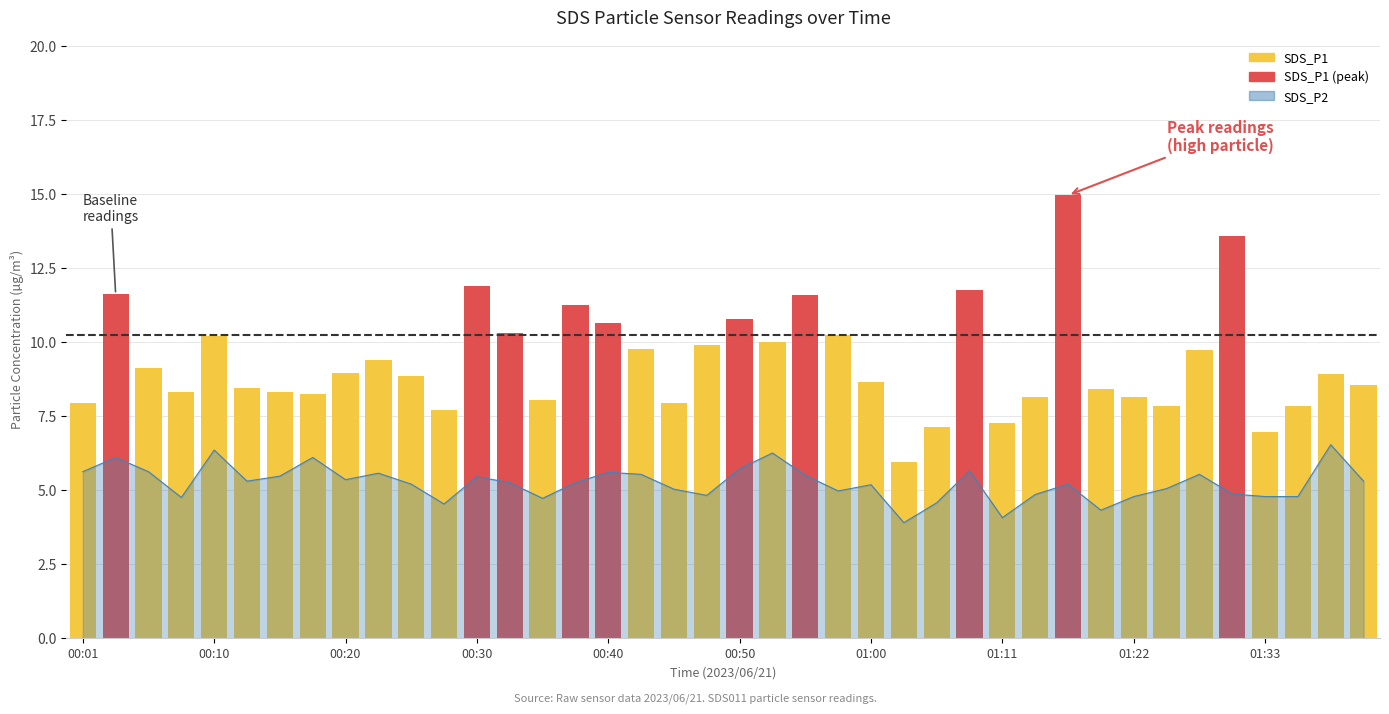

What is the change in value from 00:08 to 00:13?

+0.5